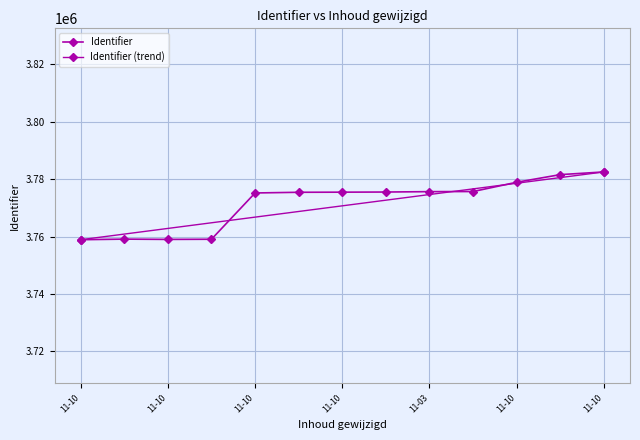

What is the average value?

3771690